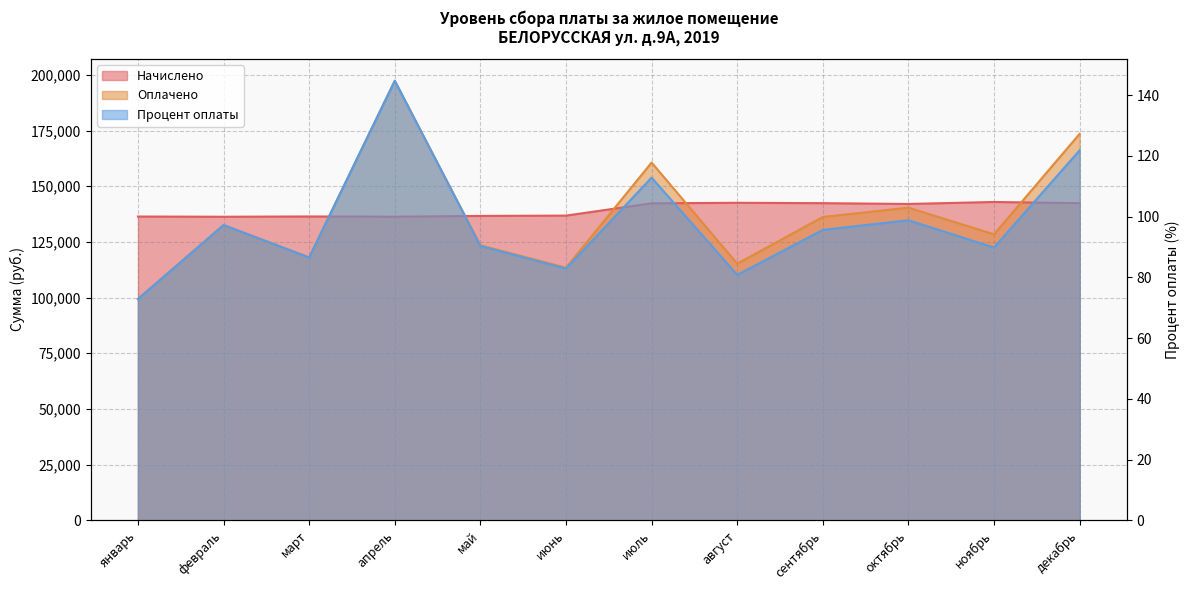

Where is the first local maximum for Процент оплаты?

февраль